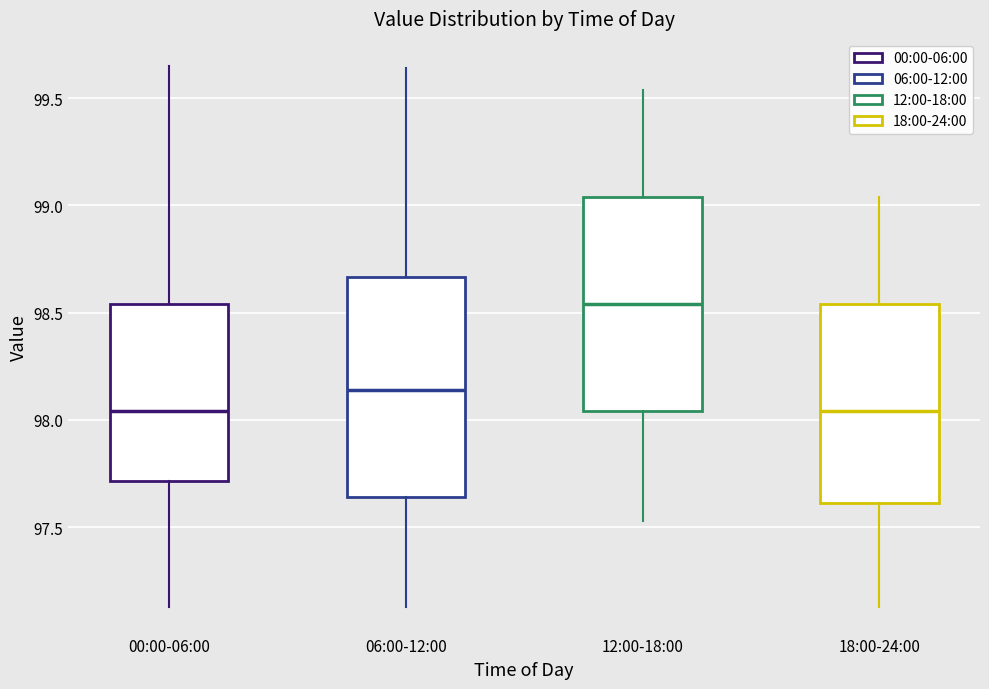

Which box has the highest median line?

12:00-18:00